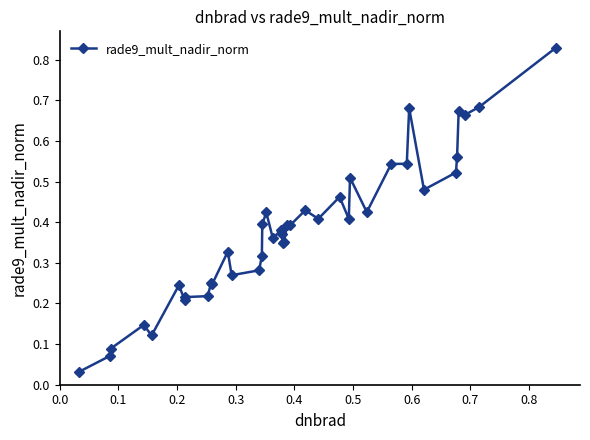

What is the sum of all values?

15.3